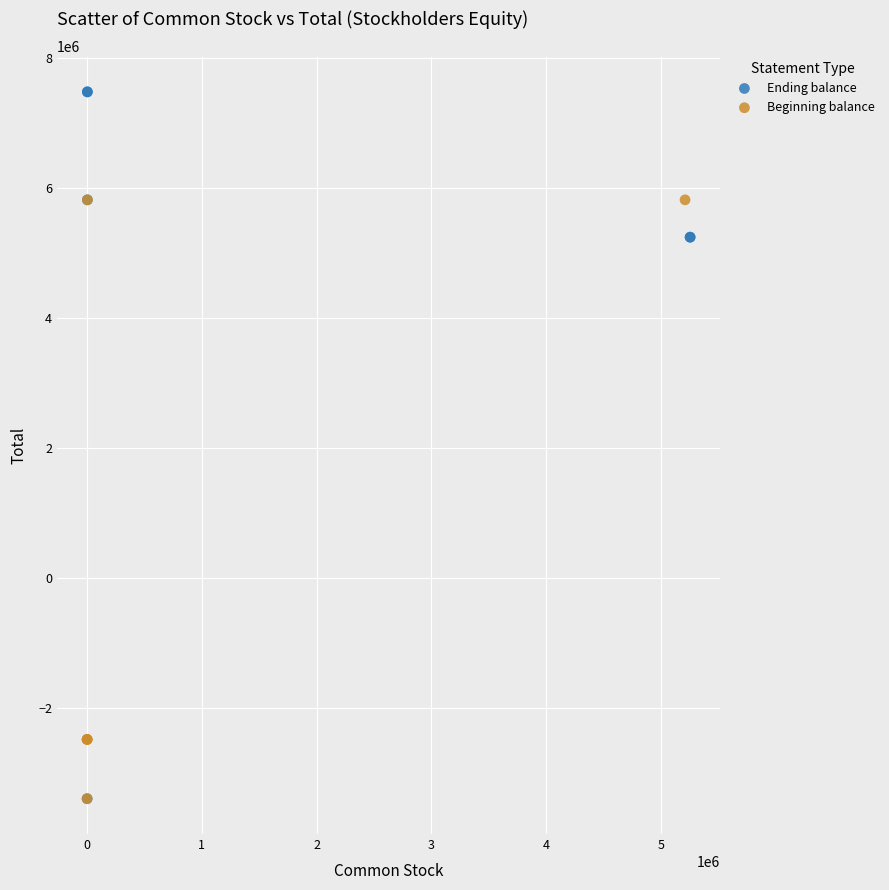

Which series has the largest Y range (max minus min)?

Ending balance